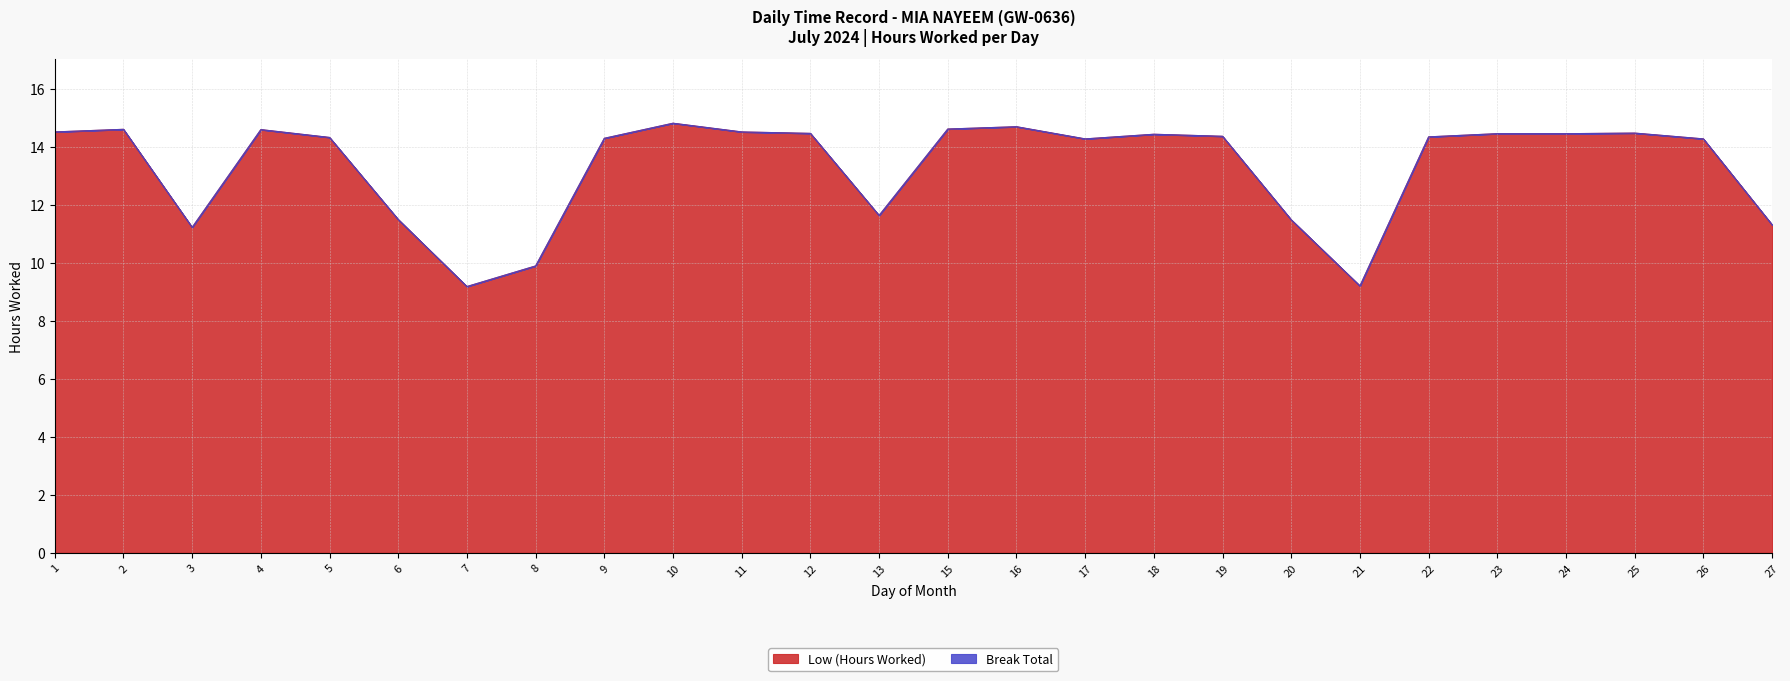

True or false: the data shows 3.4 at 26.

False